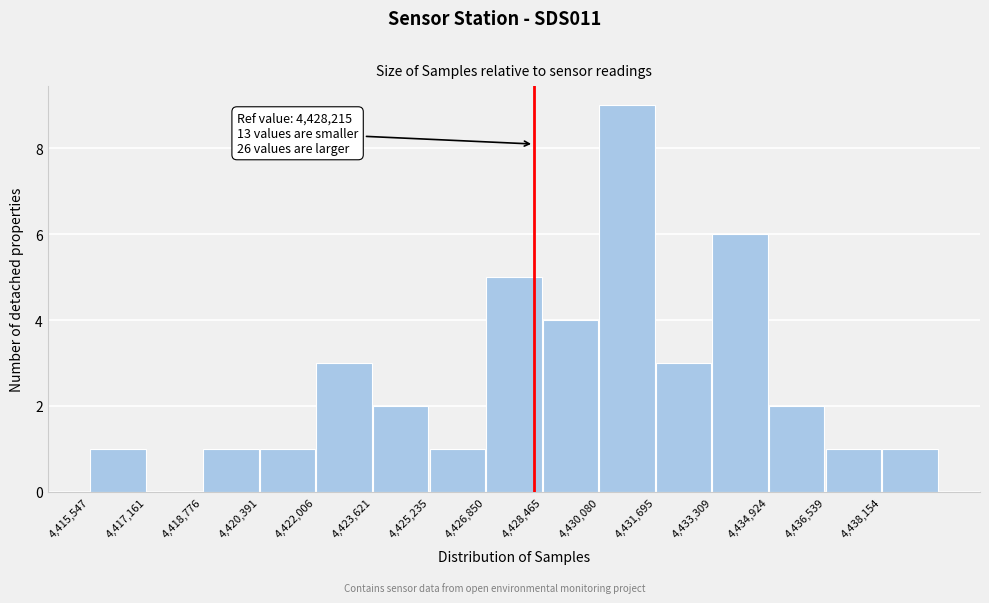

Which range on the x-axis has the tallest bar?

4430000 to 4431600